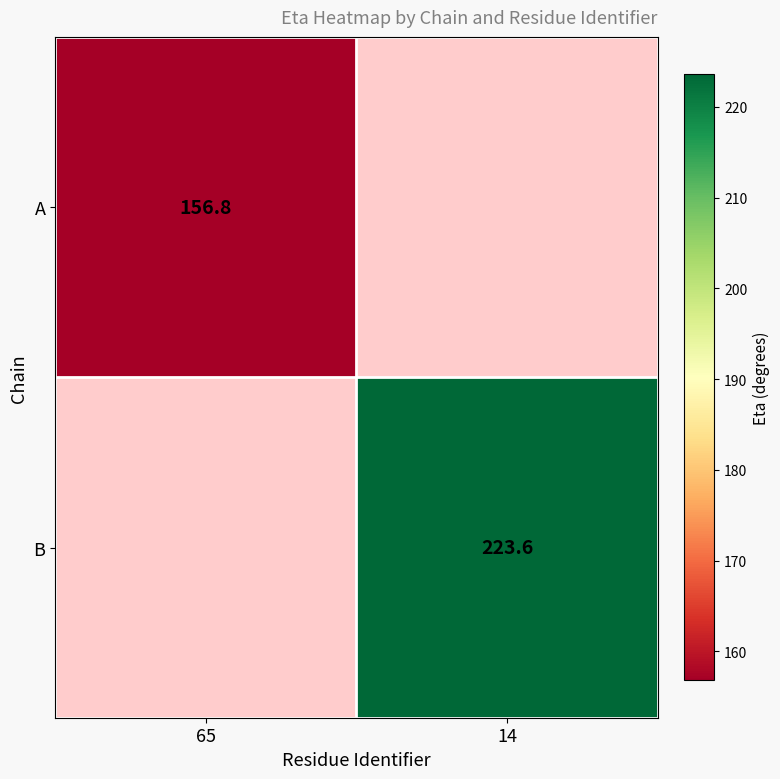

Is the value of A at 65 greater than the value of B at 14?

No